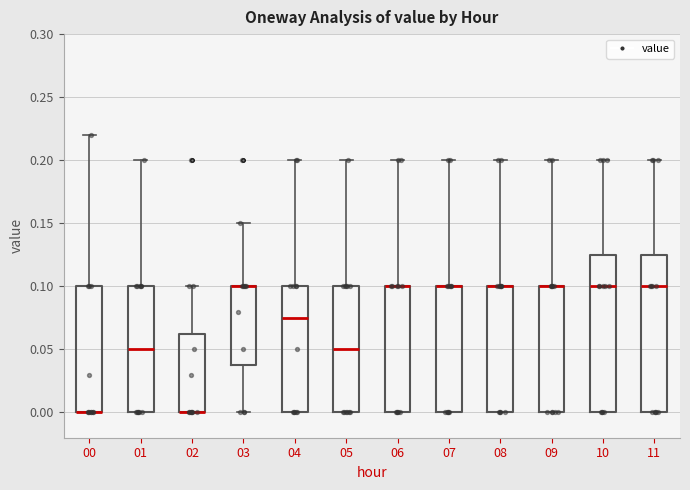

Where is the upper edge of the box at x = 06 on the y-axis? The values are not printed on the chart, so give them approximately, as read against the axis.

0.100